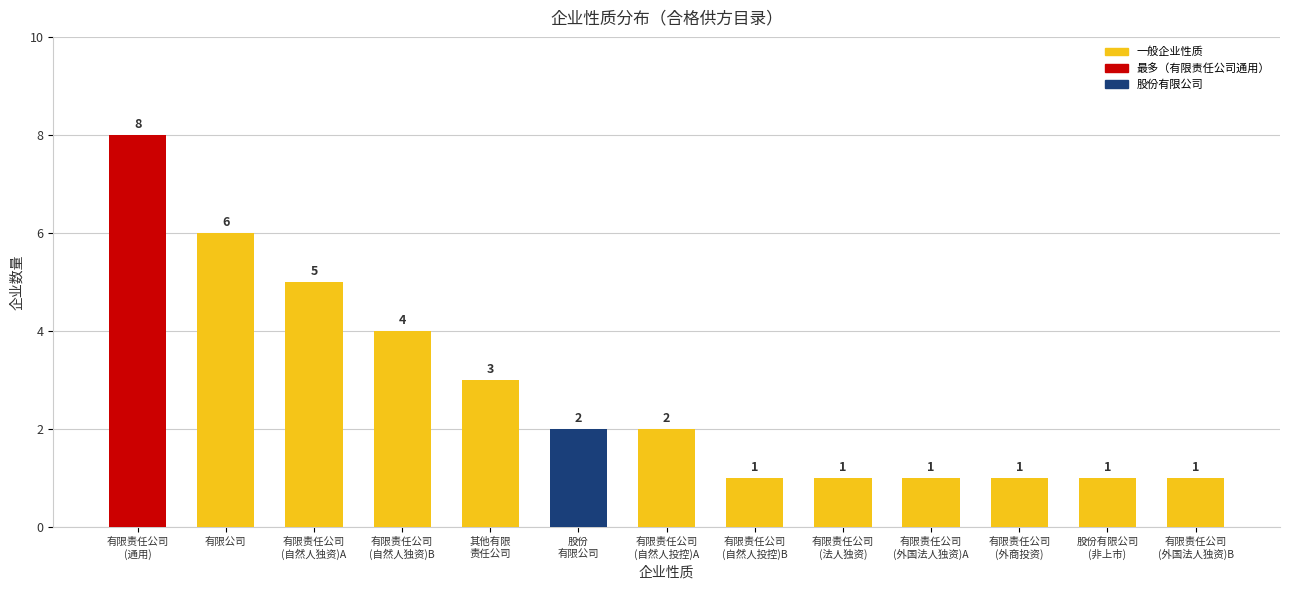

What is the greatest value displayed?

8